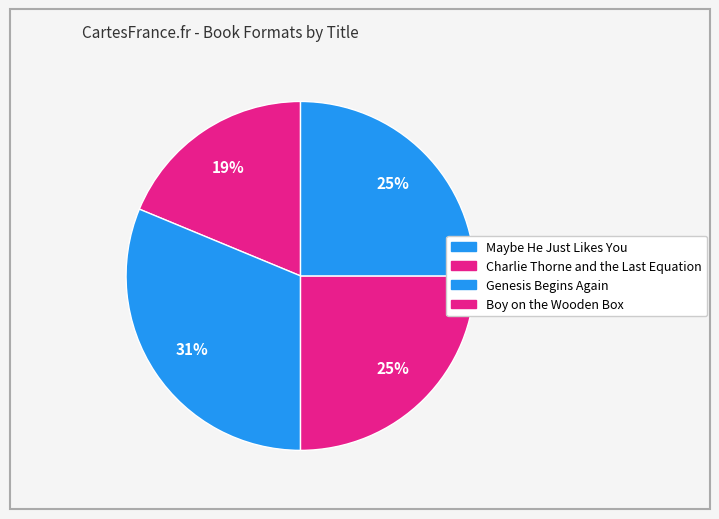

How many slices are in this pie chart?

4